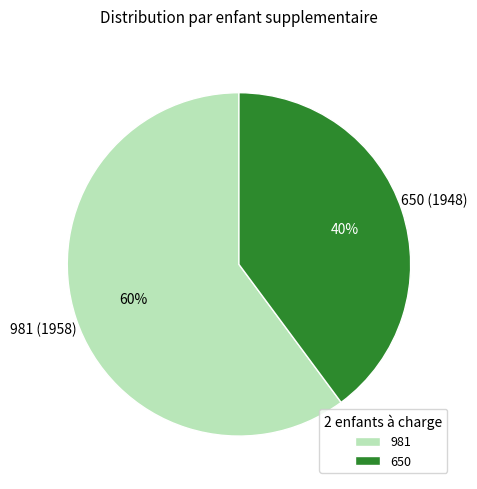

Which category has the biggest portion of the pie?

981